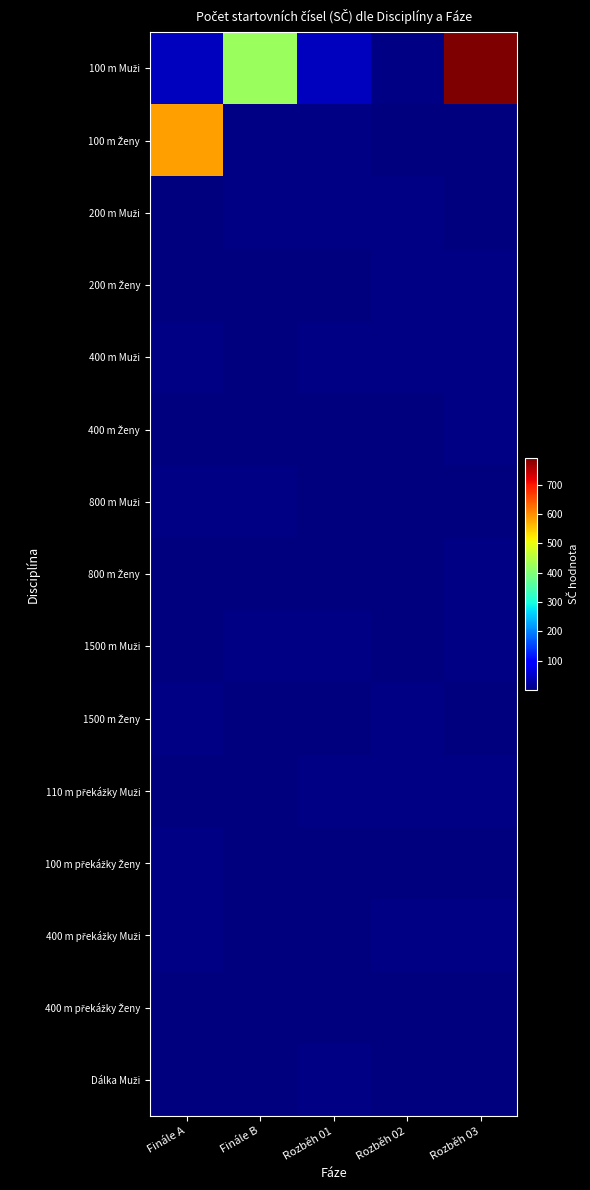

Which series has the largest total across all categories?

100 m Muži